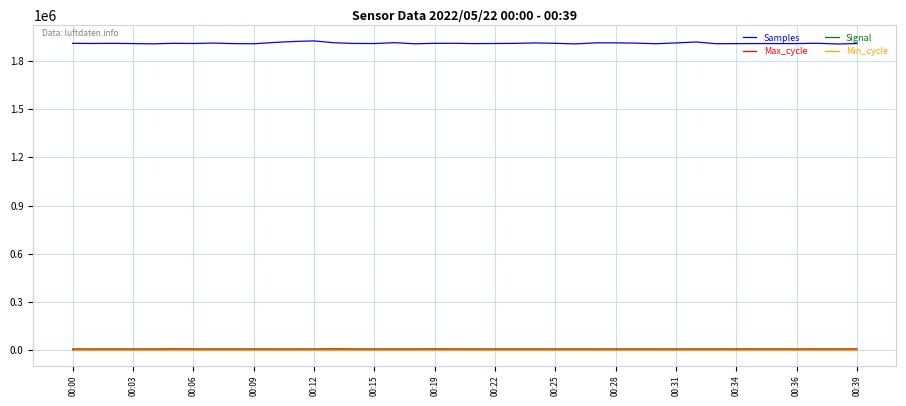

Which series has the widest spread of values?

Samples